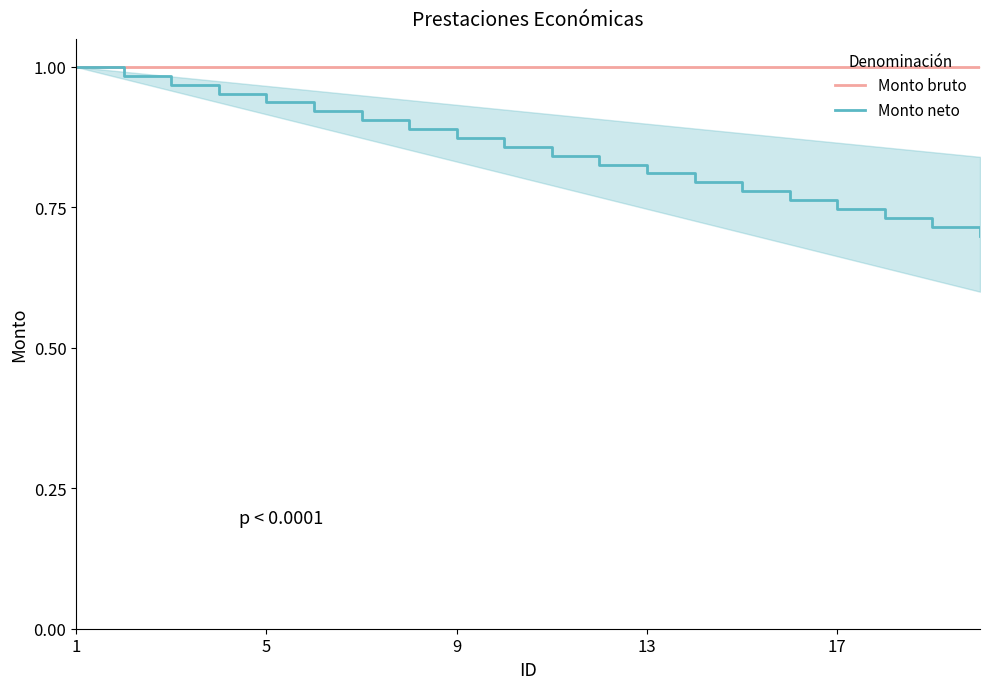

The Monto bruto series shows 1.0 at 17. True or false?

True